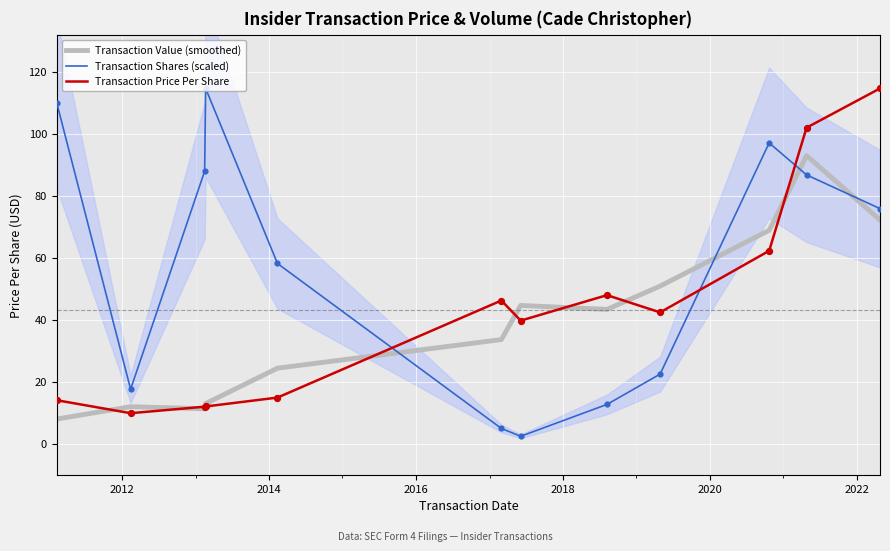

Which series has the largest total across all categories?

Transaction Shares (scaled)